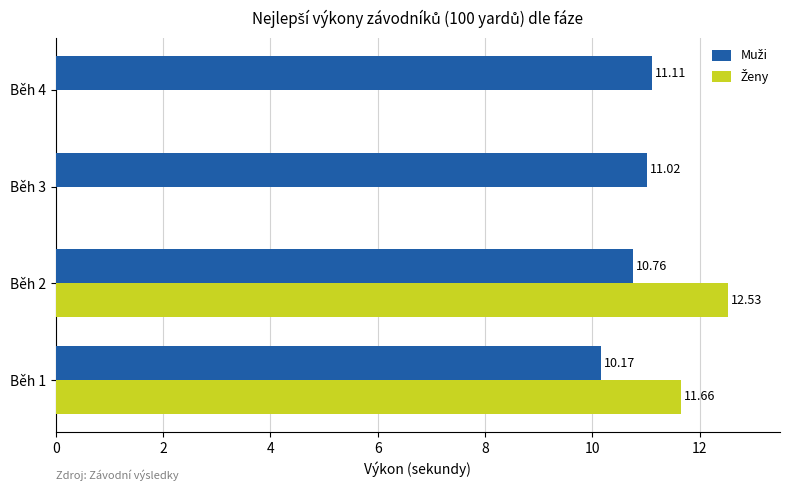

How many values in the Muži series exceed 11?

2